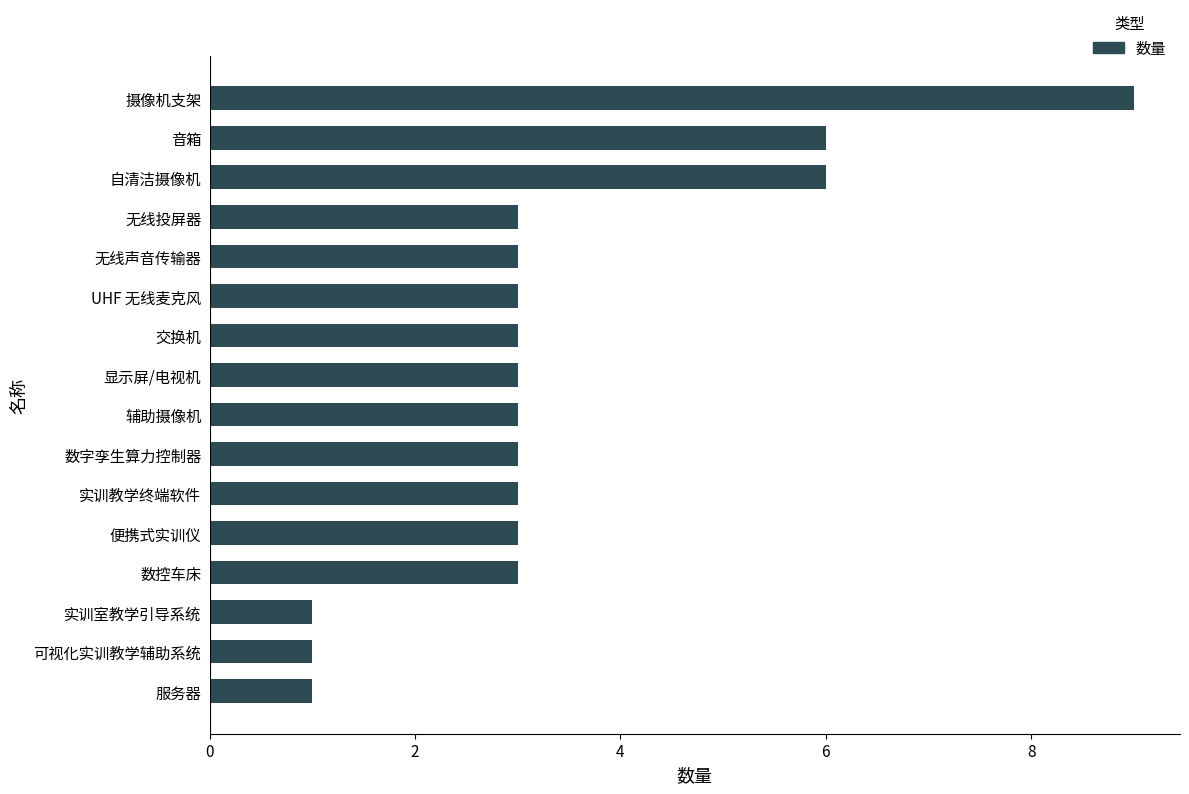

What is the approximate value at 摄像机支架?

9